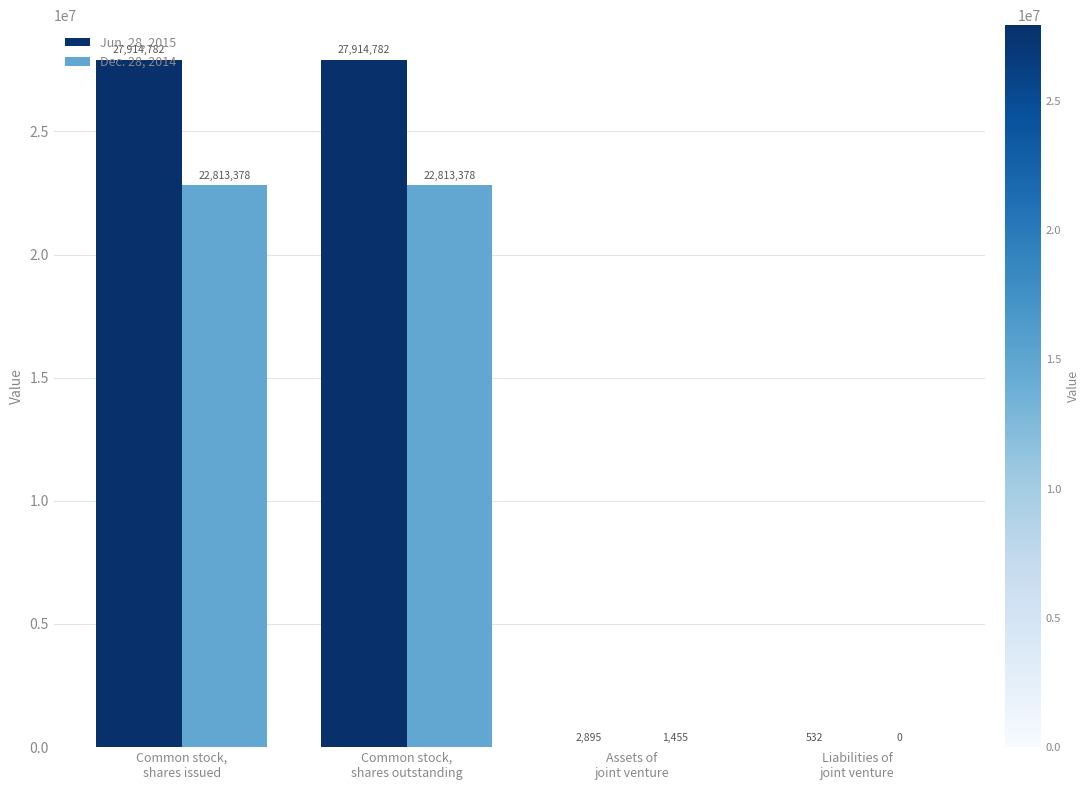

Which series has the widest spread of values?

Jun. 28, 2015